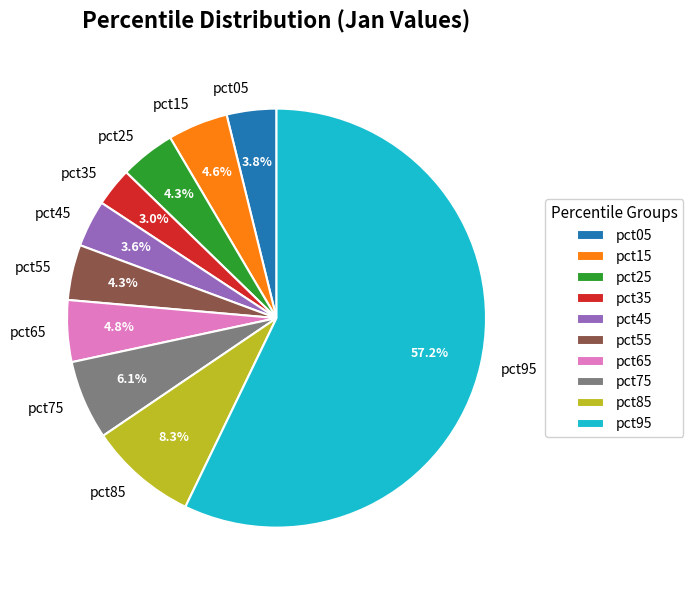

Do pct65 and pct95 together represent more than half of the pie?

Yes